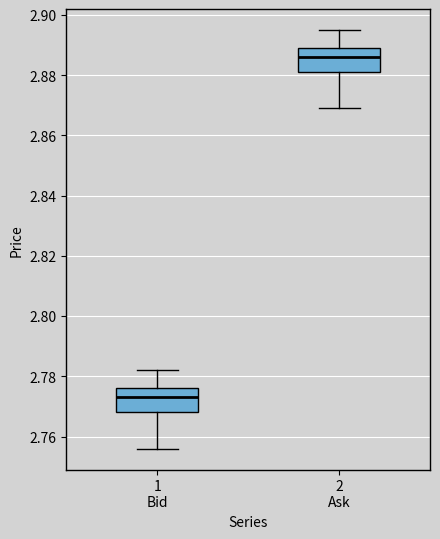

Reading left to right, transcribe this box plot: for each box, give where its median line is, the range the box spans, and where its two whiskers end, as read against the y-axis. The values are not printed on the chart, so give them approximately, as read against the axis.

1 Bid: median 2.774, box 2.768 to 2.776, whiskers 2.756 to 2.782
2 Ask: median 2.886, box 2.882 to 2.890, whiskers 2.870 to 2.896